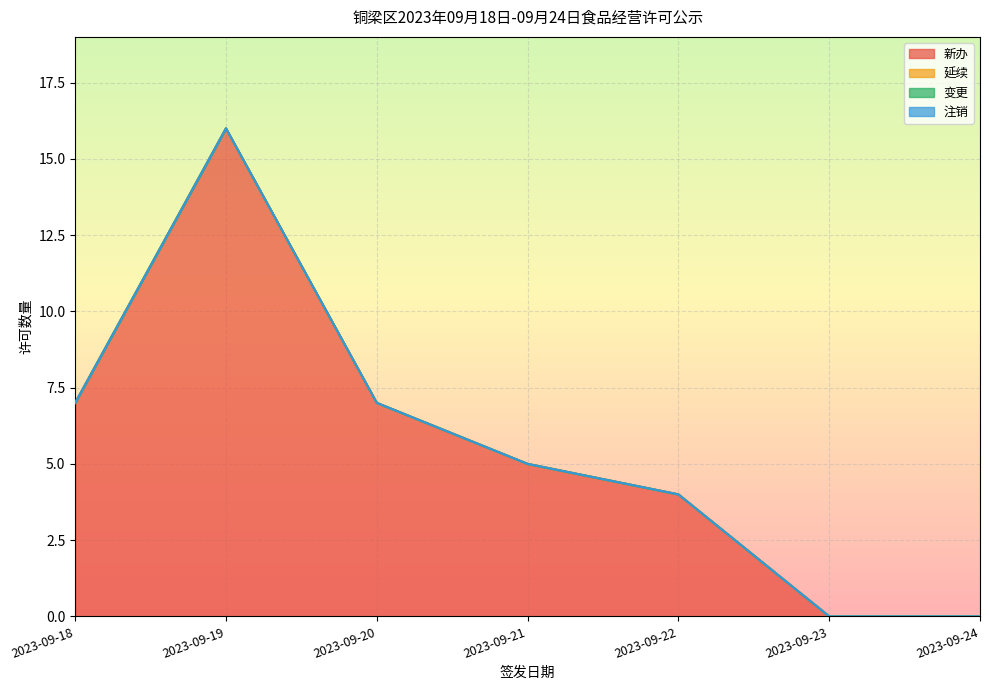

What are all the series names shown in the legend?

新办, 延续, 变更, 注销